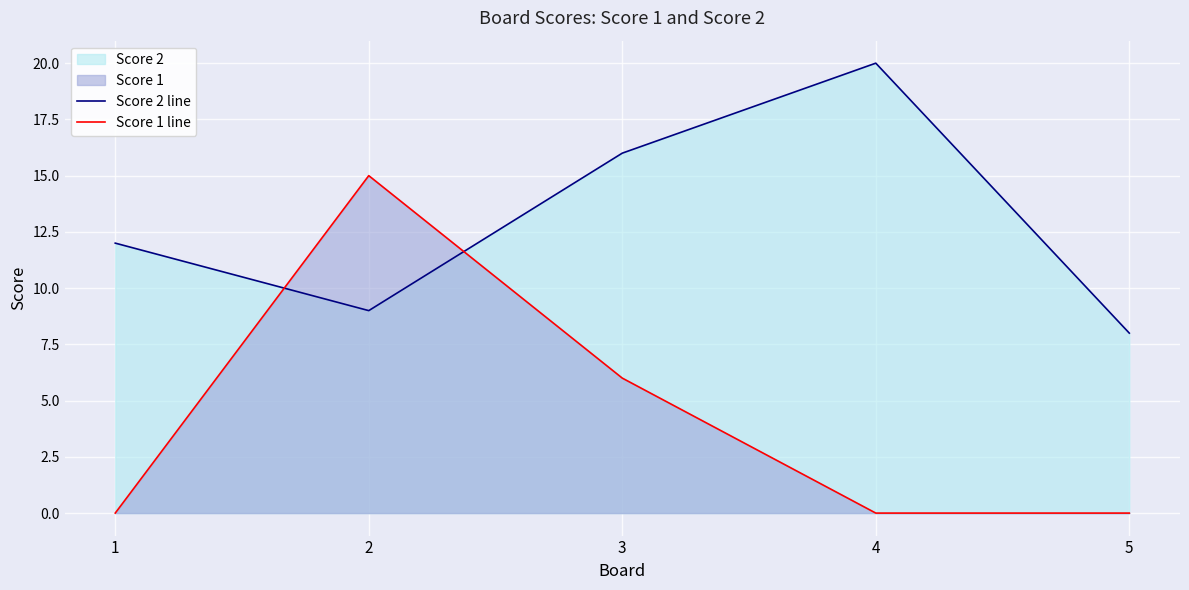

Reading left to right, what are all the values shown in this chart?

Score 2 line: 12	9	16	20	8
Score 1 line: 0	15	6	0	0